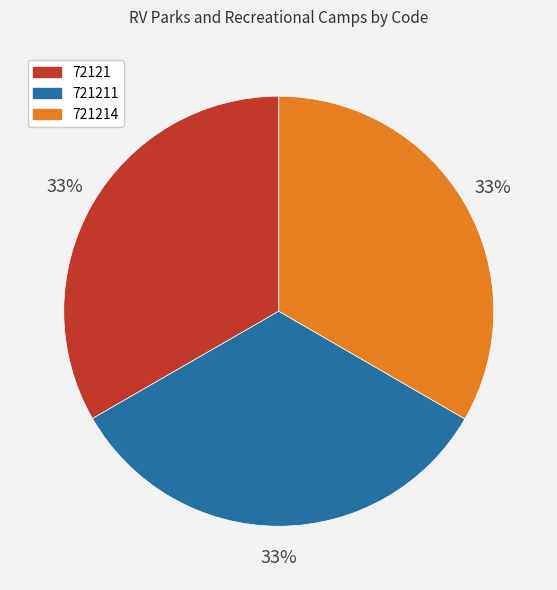

To the nearest percent, what is the average slice percentage?

33%